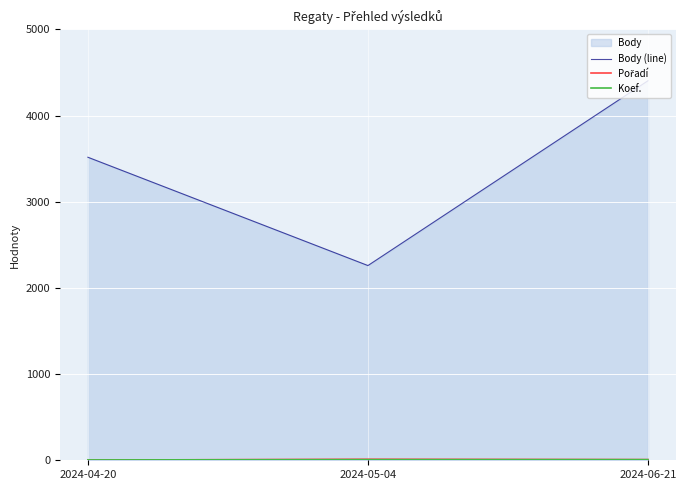

Reading left to right, what are all the values shown in this chart?

Body (line): 3517	2260	4405
Pořadí: 2	12	8
Koef.: 4	7	7